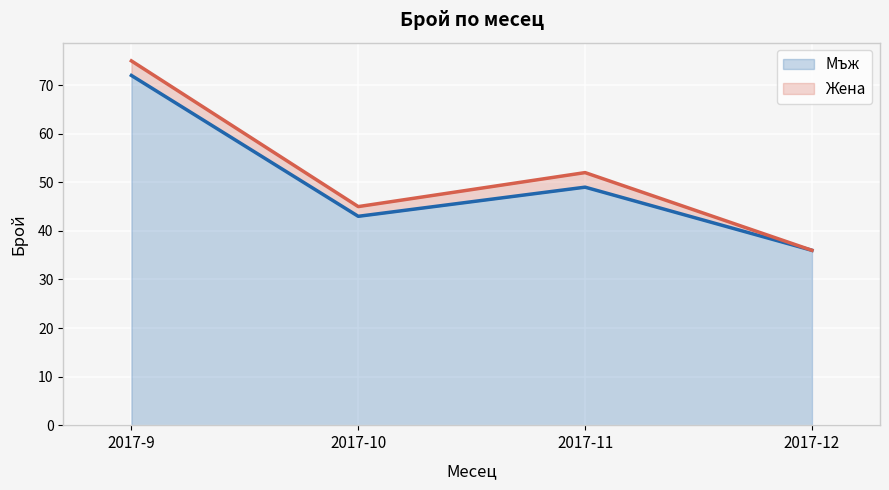

The chart shows a value of 75 at 2017-11. True or false?

False